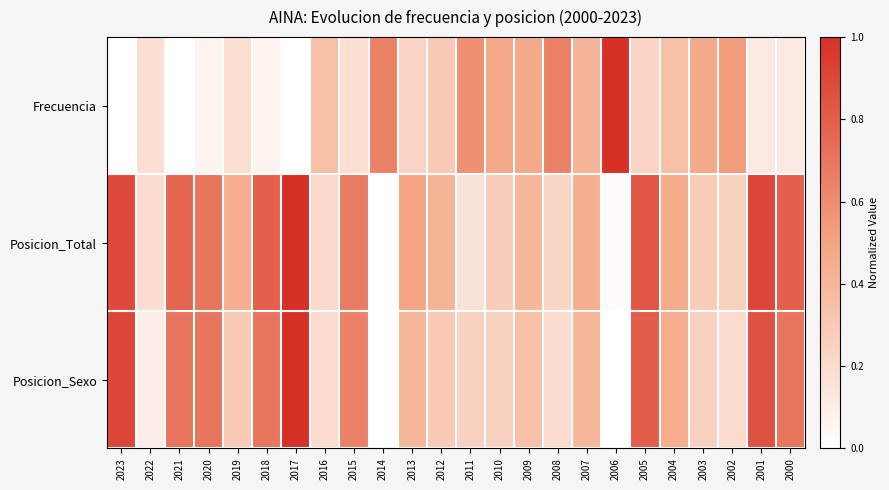

List the series in order of their overall mean, lowest first.

Frecuencia, Posicion_Sexo, Posicion_Total